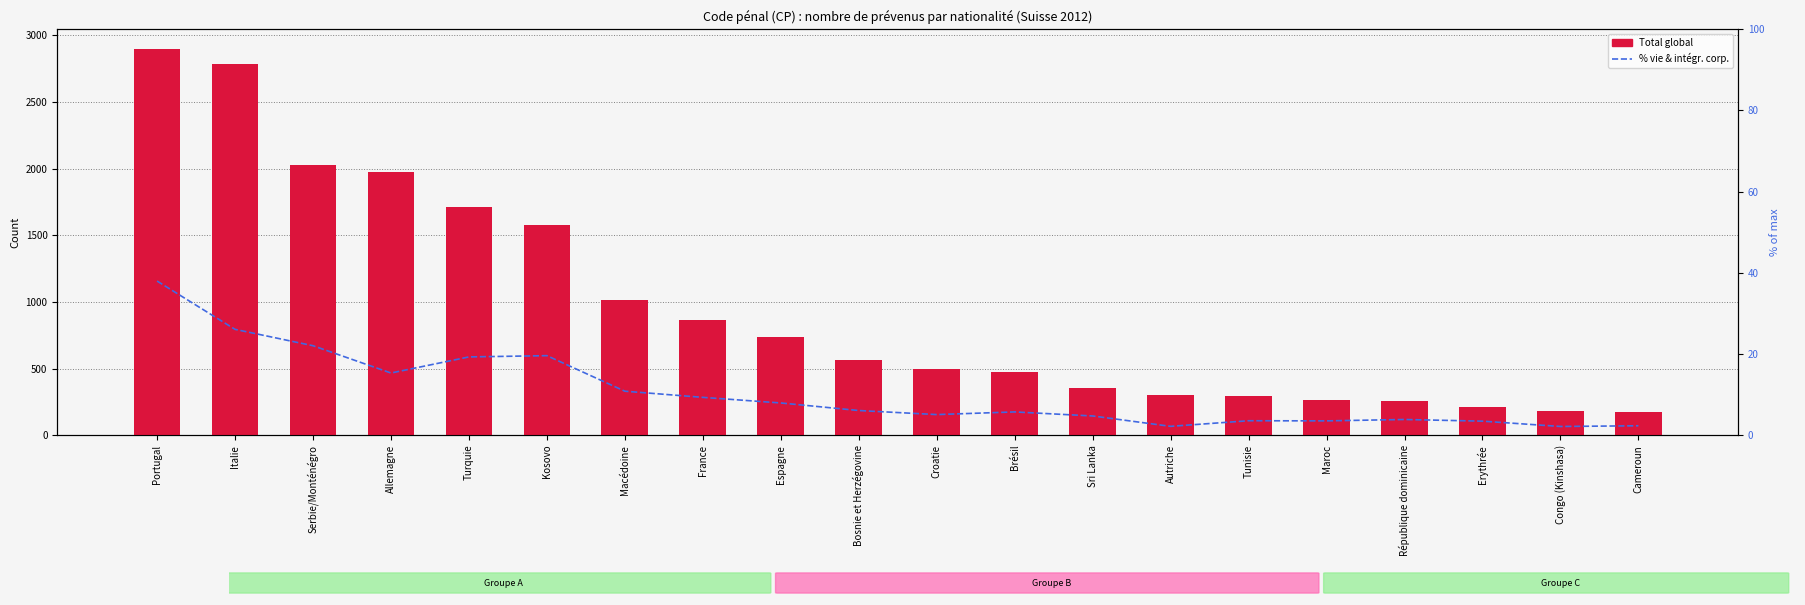

What is the total value across all series at Erythrée?

216.4